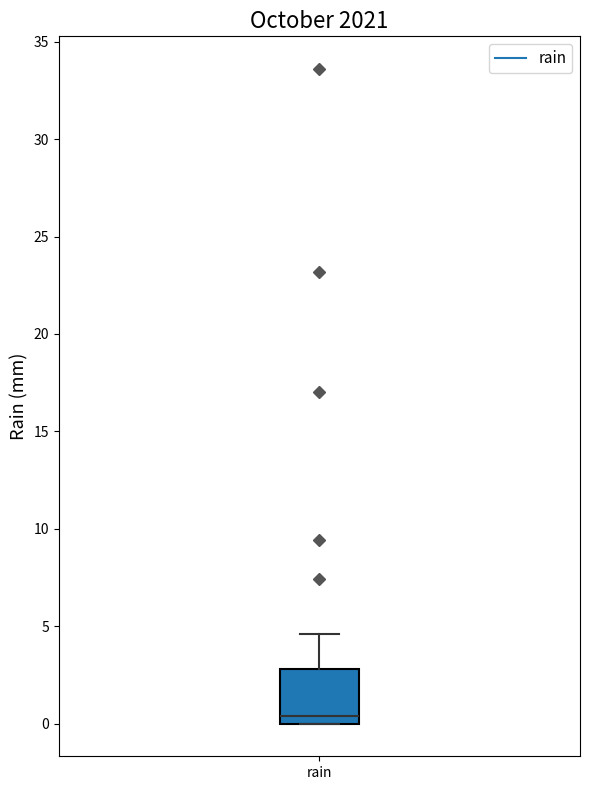

Read this box plot against the y-axis: the position of the median line, the range covered by the box, and the ends of both whiskers. The values are not printed on the chart, so give them approximately, as read against the axis.

median 0.5, box 0.0 to 3.0, whiskers 0.0 to 4.5